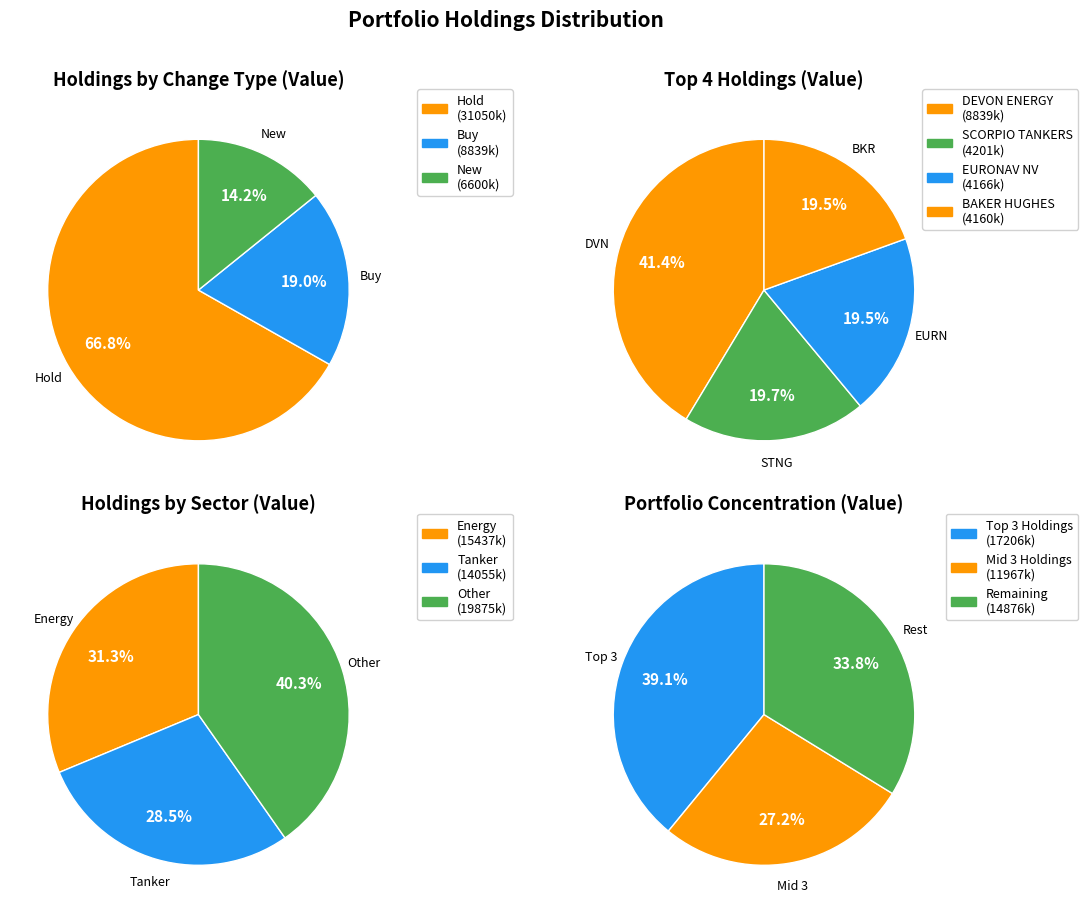

Is the sum of TNK and EURN greater than half?

No